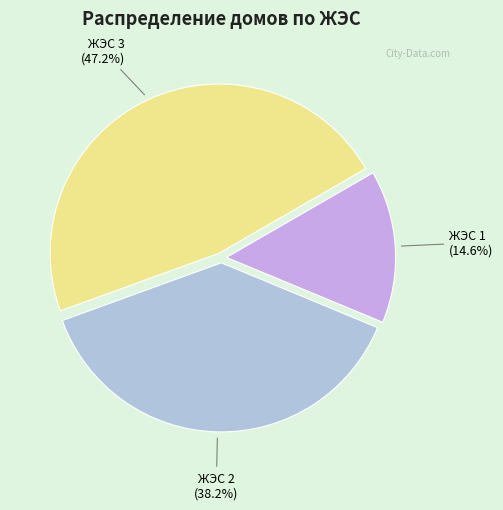

How many segments does this pie chart have?

3